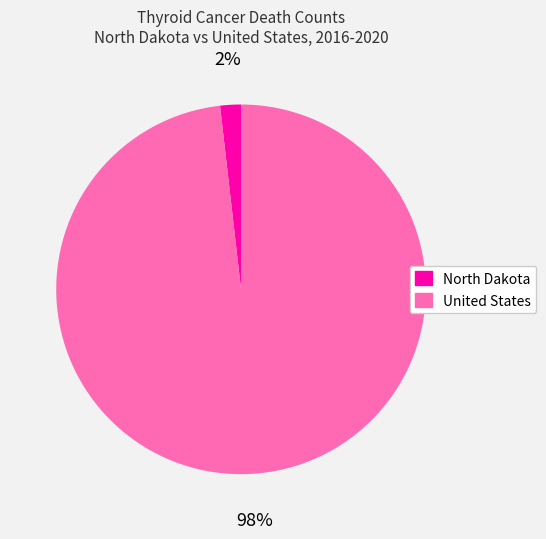

To the nearest percent, what is the difference between the North Dakota and United States slice percentages?

96%